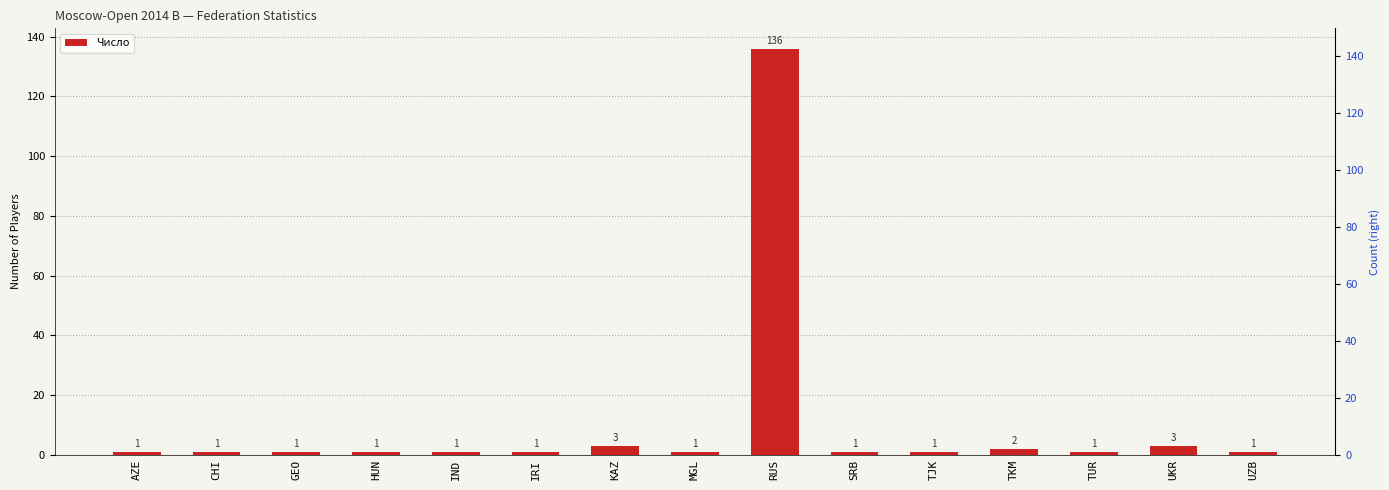

What is the approximate value at RUS, to the nearest 5?

135